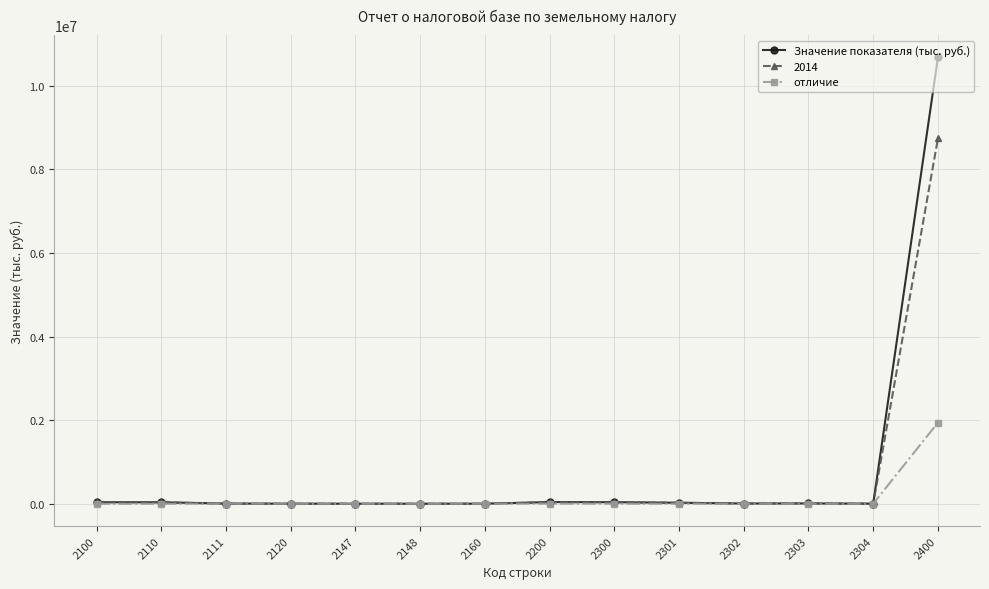

At which category is the sum across all series the highest?

2400